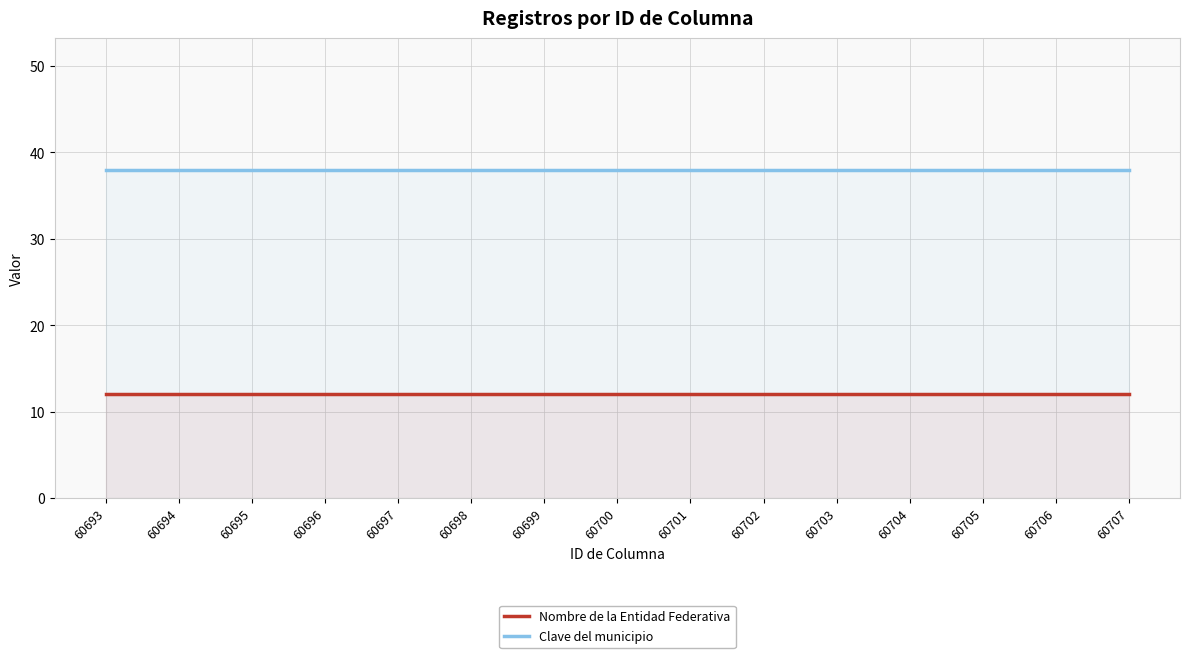

Rank the series at 60699 from lowest to highest value.

Nombre de la Entidad Federativa, Clave del municipio